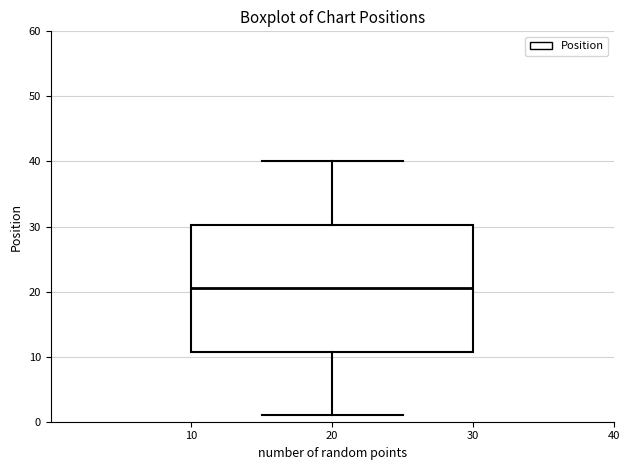

Read this box plot against the y-axis: the position of the median line, the range covered by the box, and the ends of both whiskers. The values are not printed on the chart, so give them approximately, as read against the axis.

median 21, box 11 to 30, whiskers 1 to 40